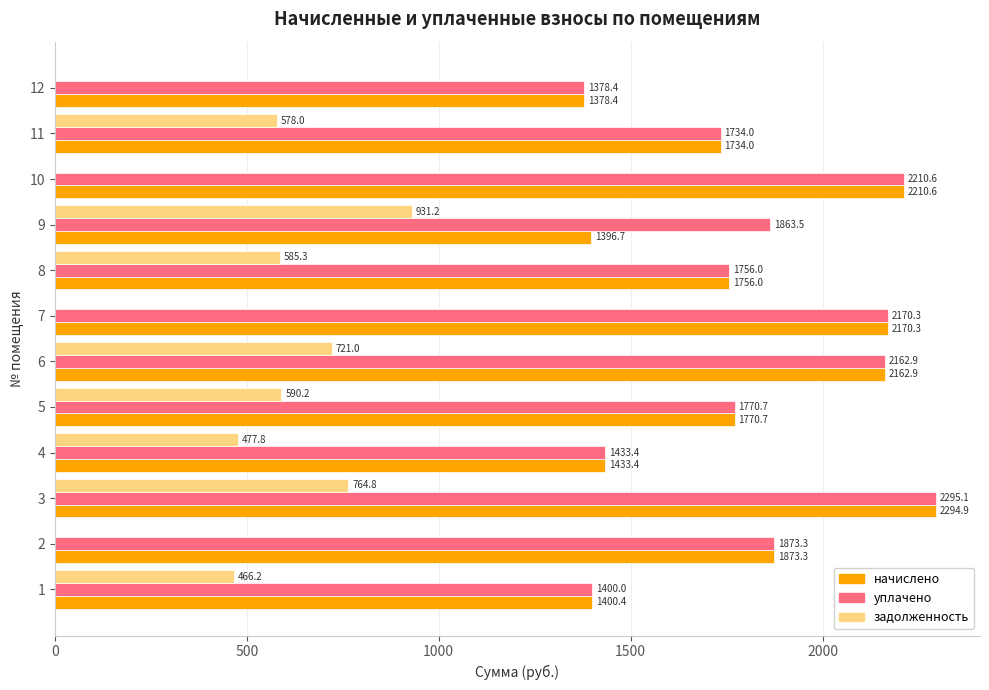

What is the sum of the начислено values at 5 and 3?

4065.6